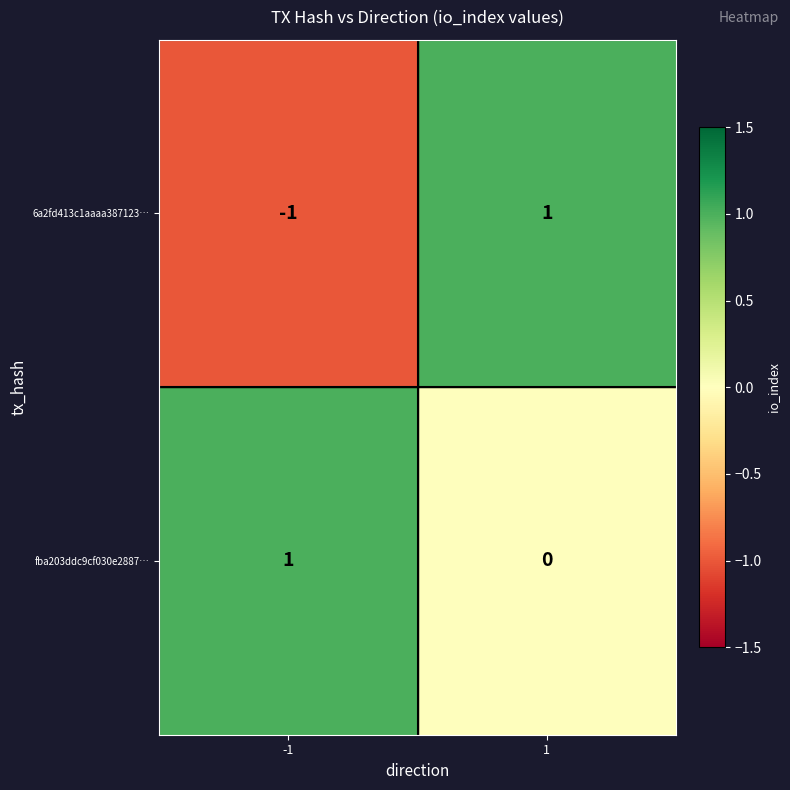

Reading left to right, list all the values displayed in this chart.

6a2fd413c1aaaa387123…: -1	1
fba203ddc9cf030e2887…: 1	0